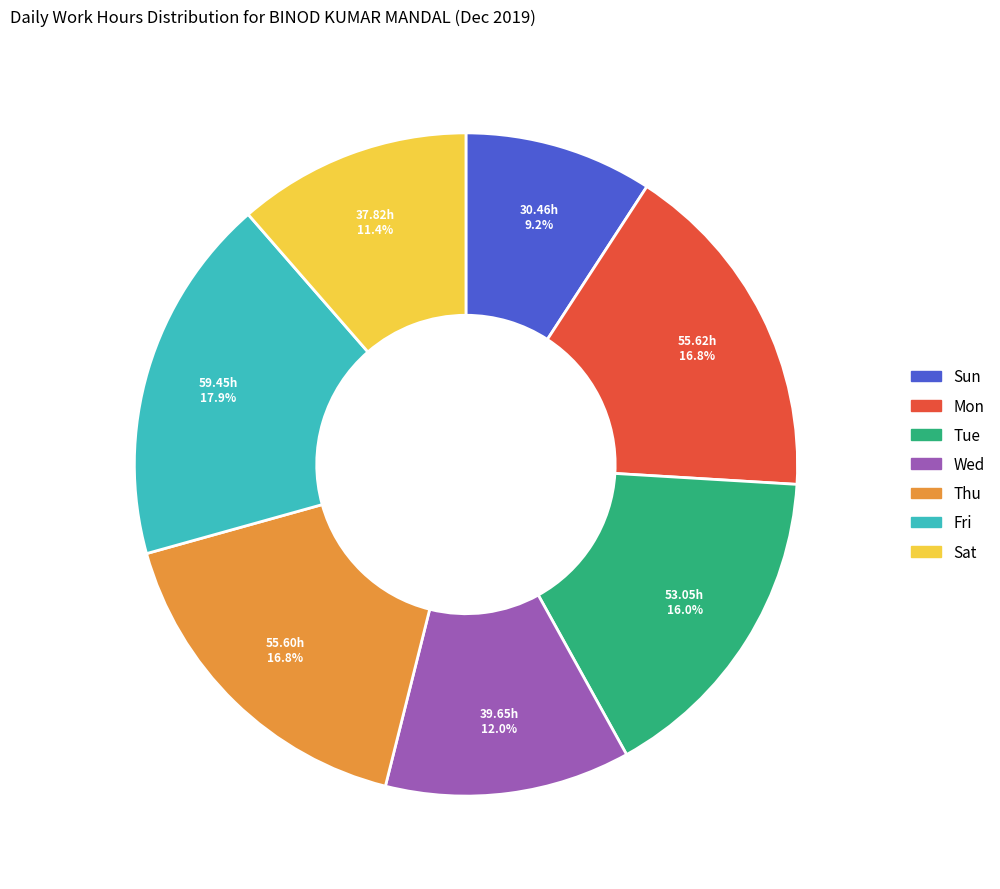

Does any single category account for the majority?

No